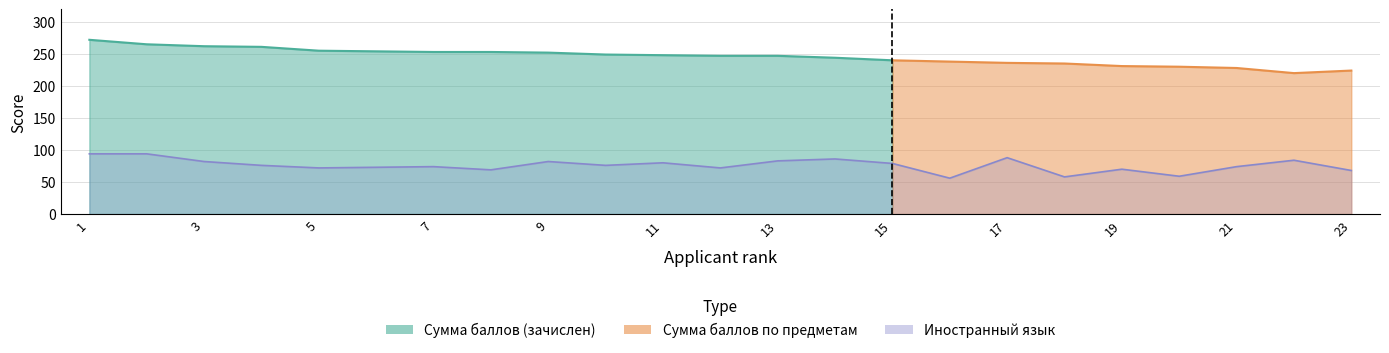

What is the spread (max minus min) of values at 7?

179